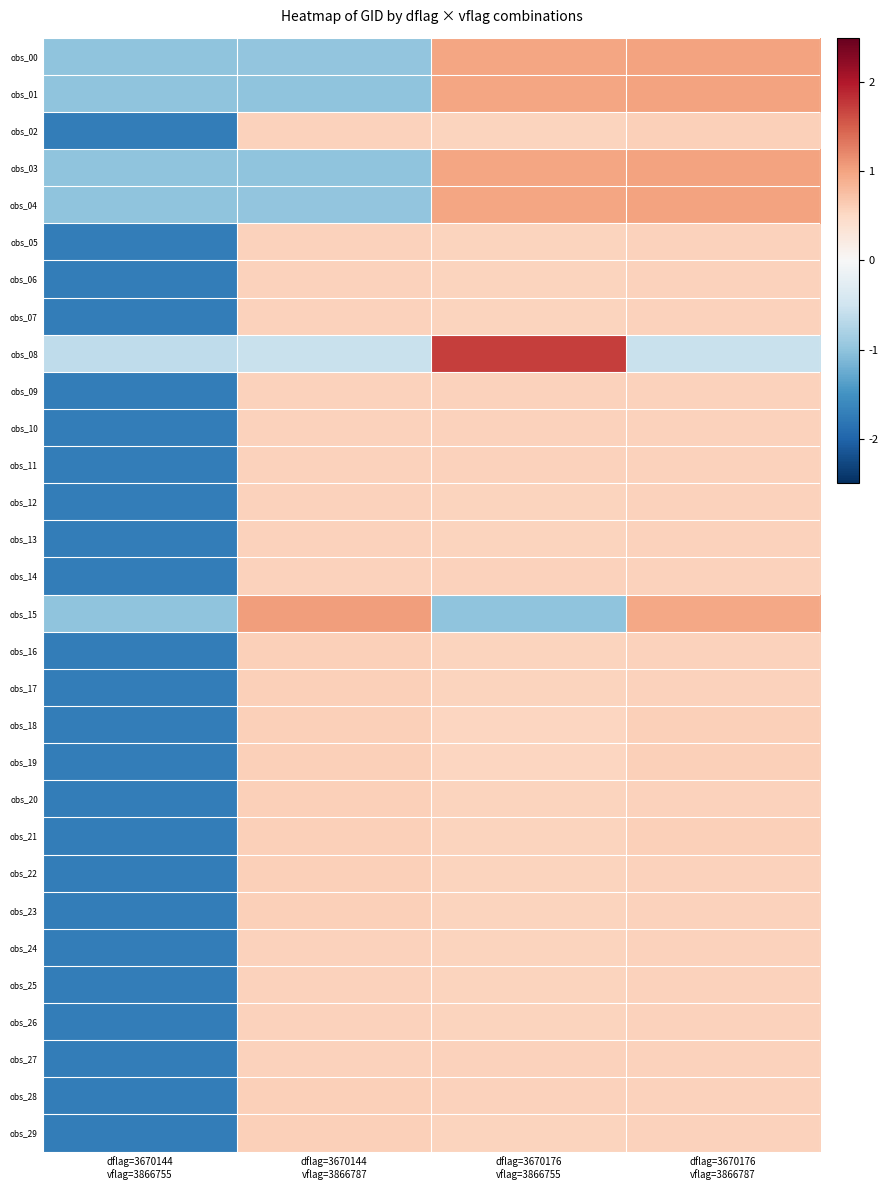

Which has a higher value, dflag=3670144
vflag=3866787 or dflag=3670144
vflag=3866755?

dflag=3670144
vflag=3866787